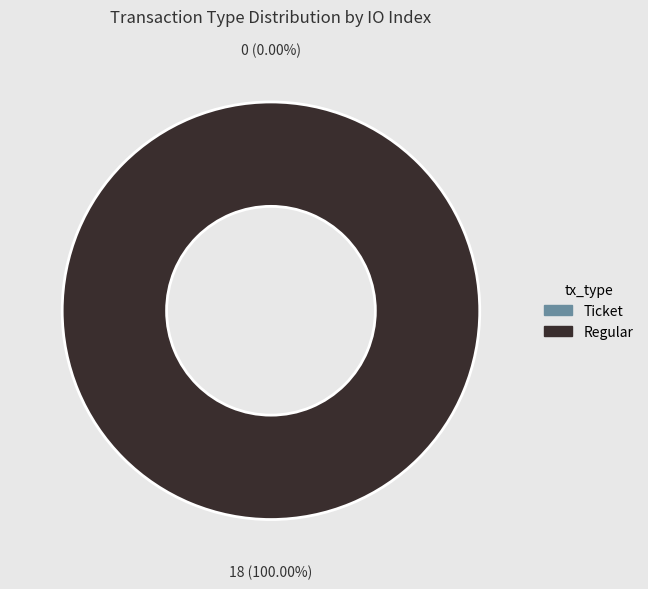

What is the largest slice in the pie chart?

Regular